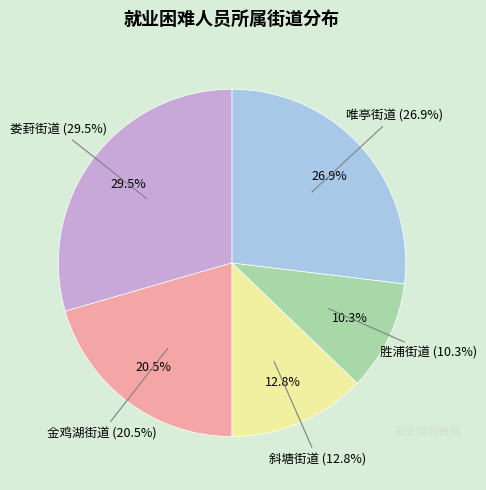

How much of the chart is everything except 金鸡湖街道?

79.5%